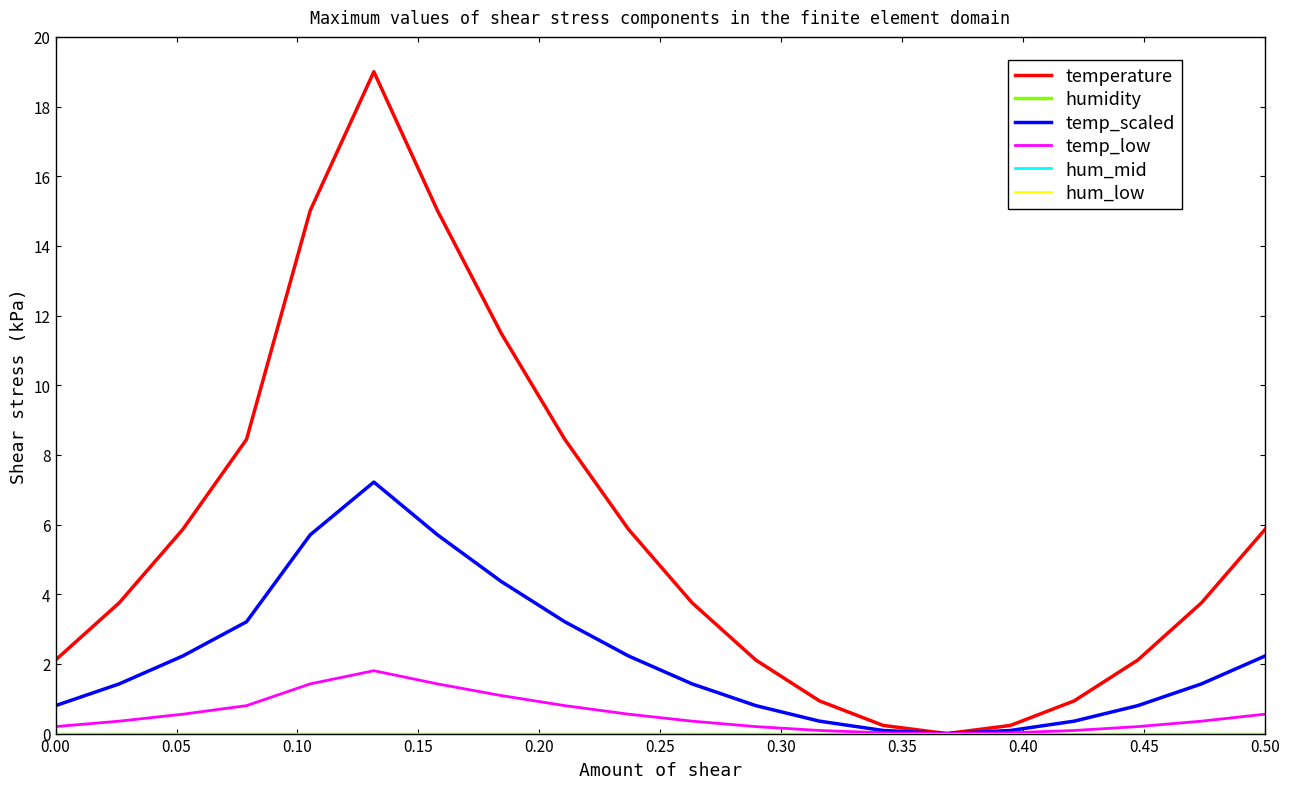

Does the chart display data point markers on the line(s)?

No